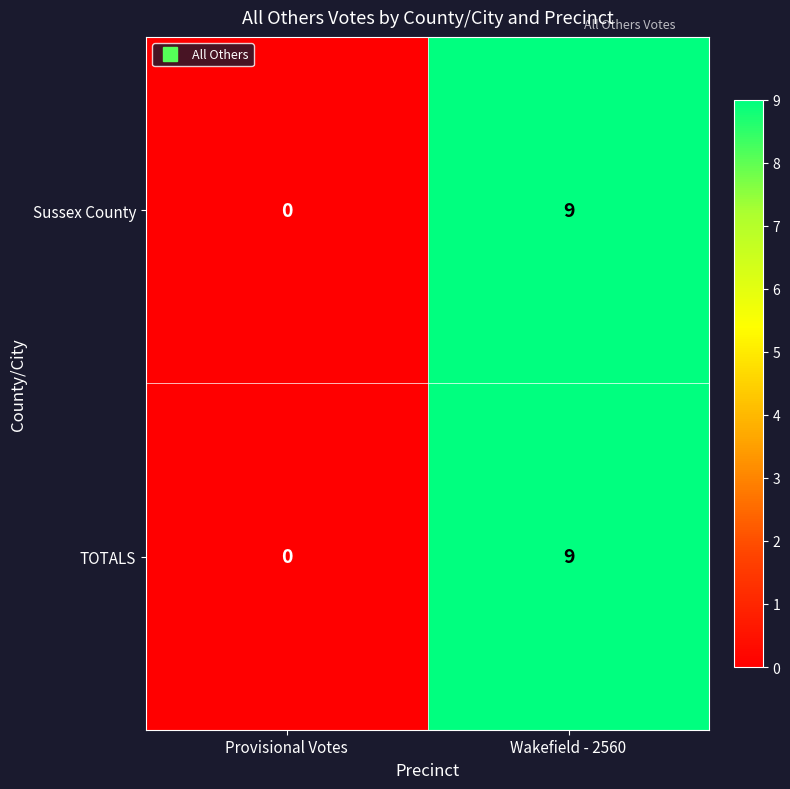

What is the maximum value shown in the chart?

9